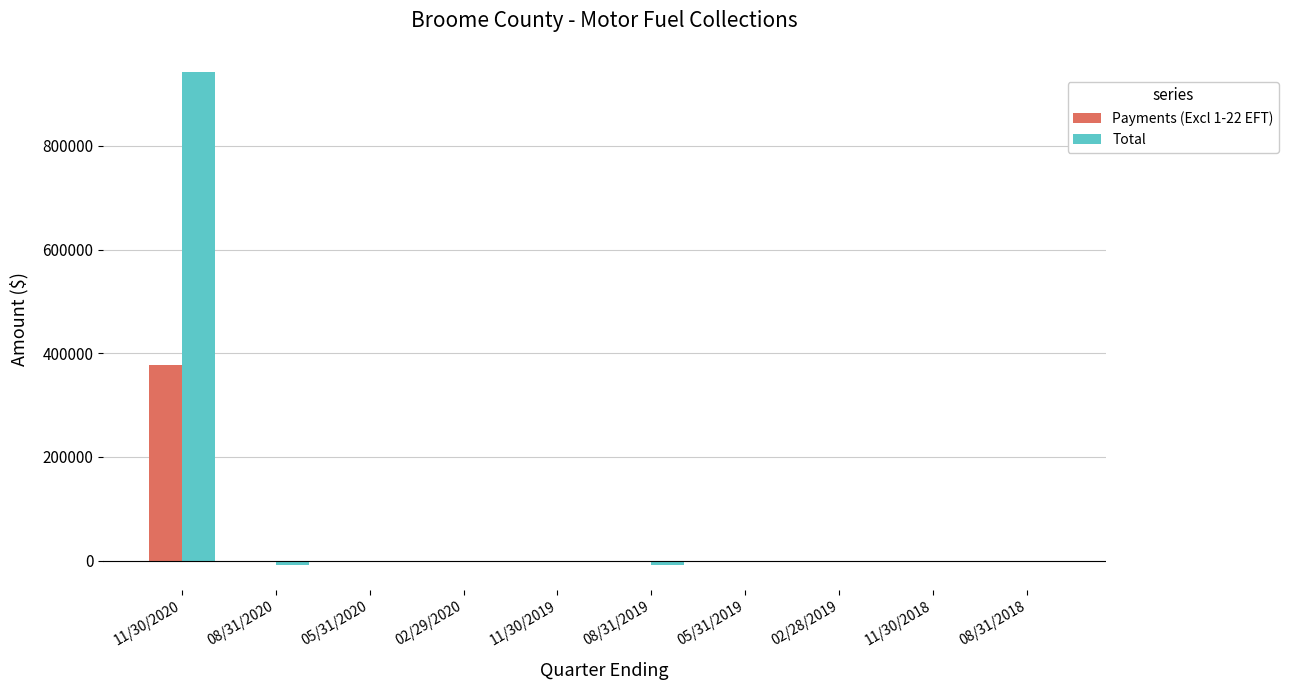

What is the highest value of the Total series?

941508.1